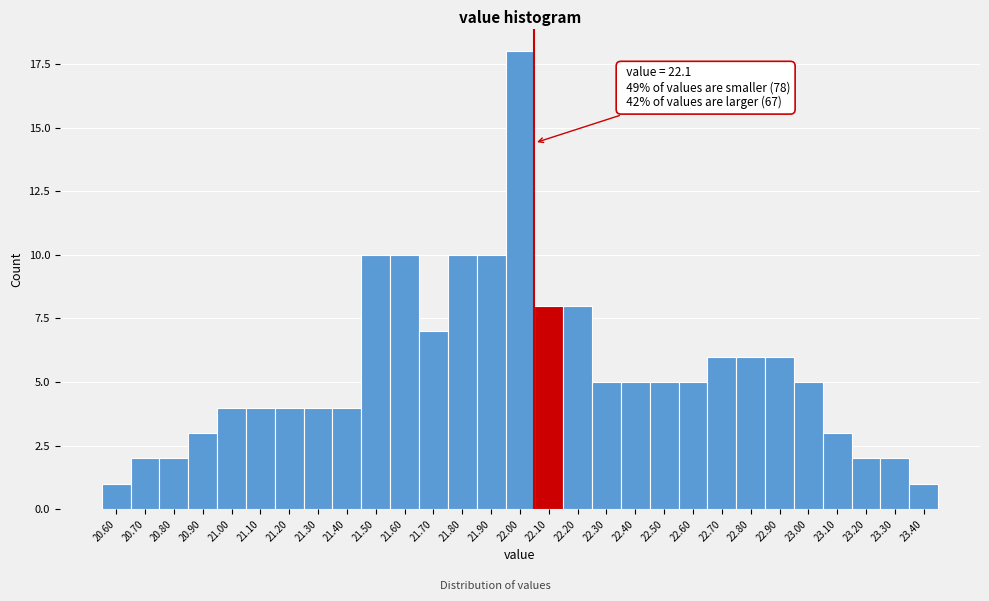

Reading left to right, transcribe all the data shown in this chart.

20.60=1	20.70=2	20.80=2	20.90=3	21.00=4	21.10=4	21.20=4	21.30=4	21.40=4	21.50=10	21.60=10	21.70=7	21.80=10	21.90=10	22.00=18	22.10=8	22.20=8	22.30=5	22.40=5	22.50=5	22.60=5	22.70=6	22.80=6	22.90=6	23.00=5	23.10=3	23.20=2	23.30=2	23.40=1